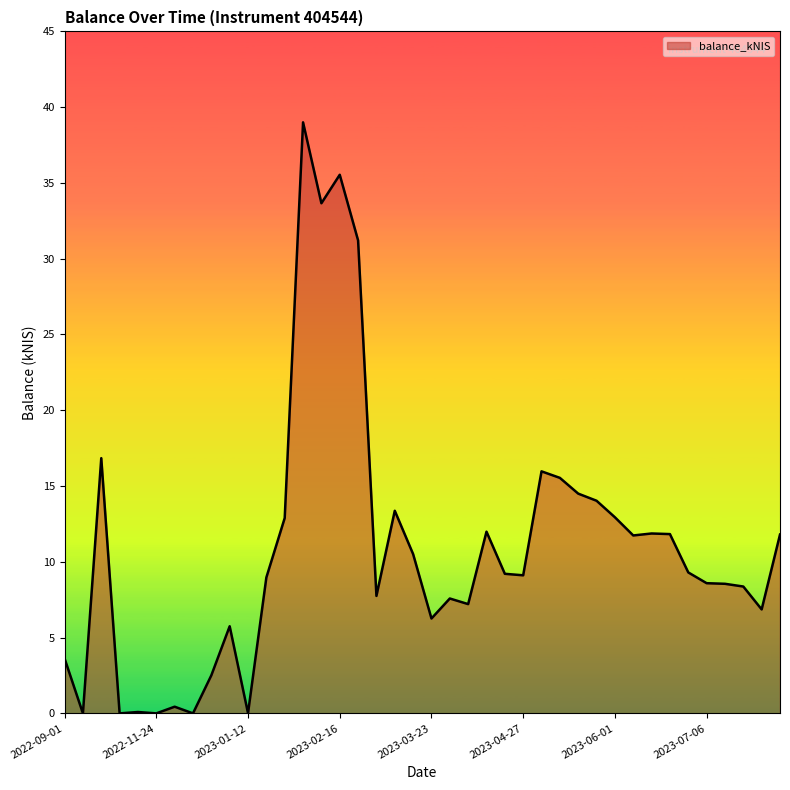

What is the maximum value shown in the chart?

39.0